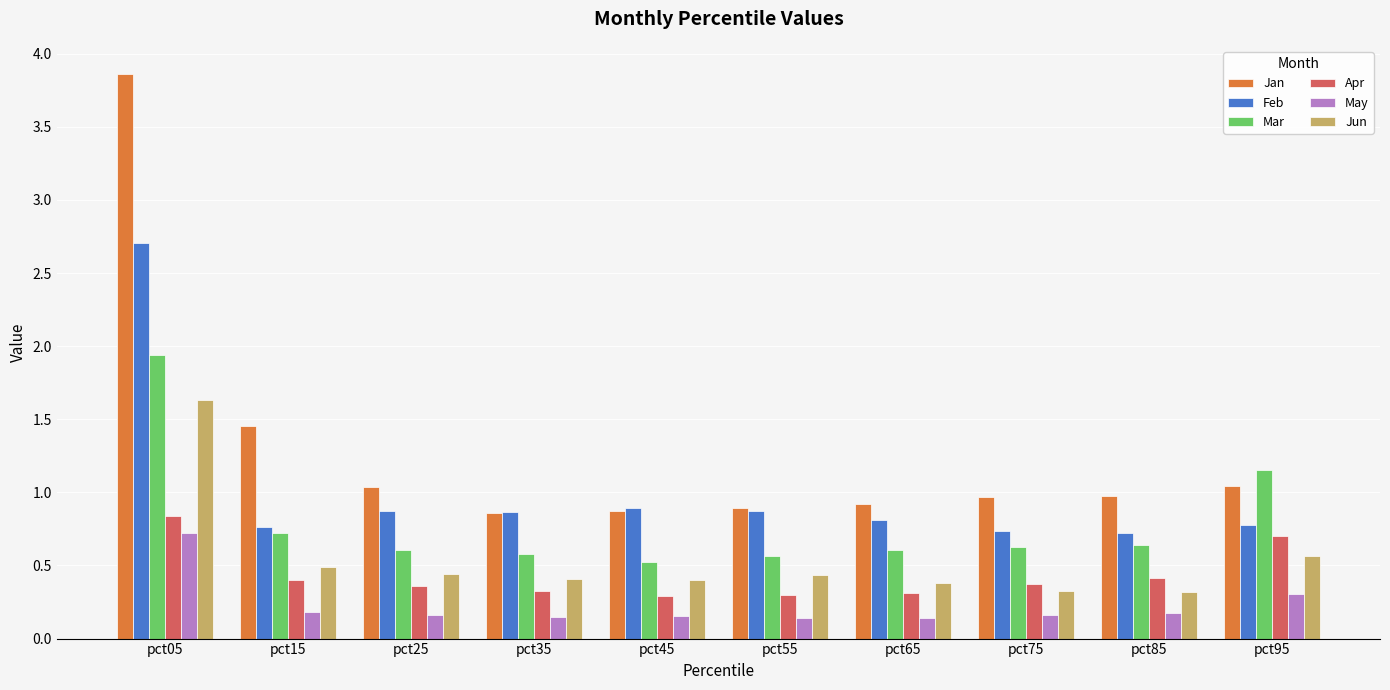

At pct05, list the series in order from smallest to largest.

May, Apr, Jun, Mar, Feb, Jan